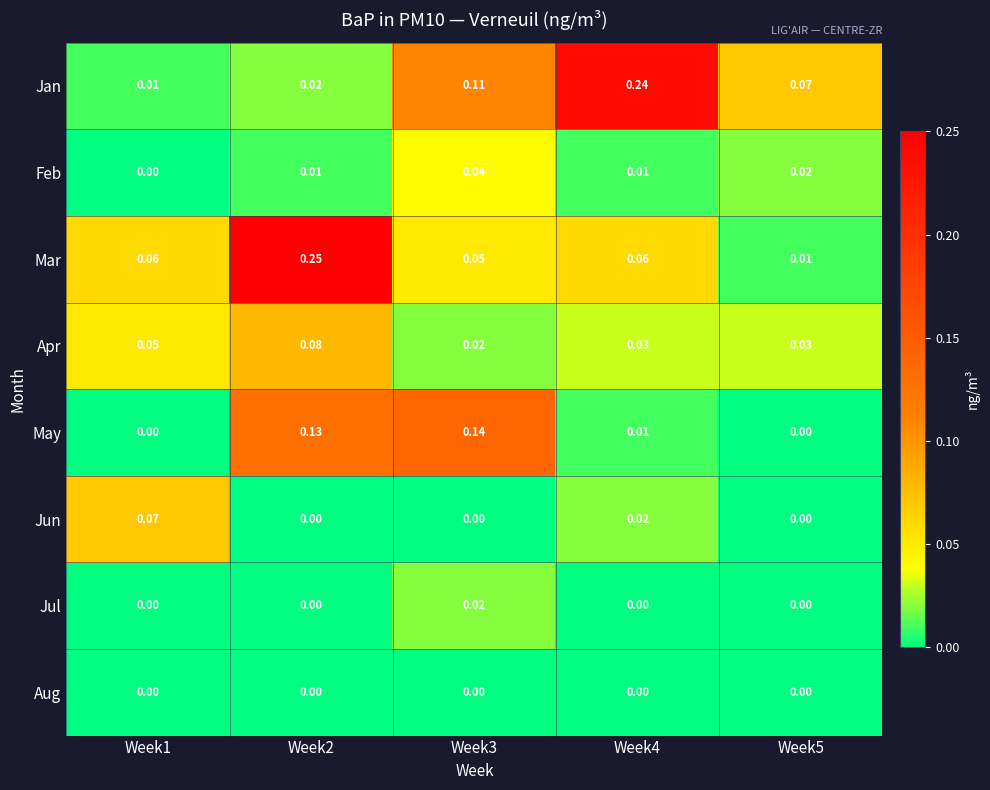

Is the value of Feb at Week2 greater than the value of May at Week2?

No